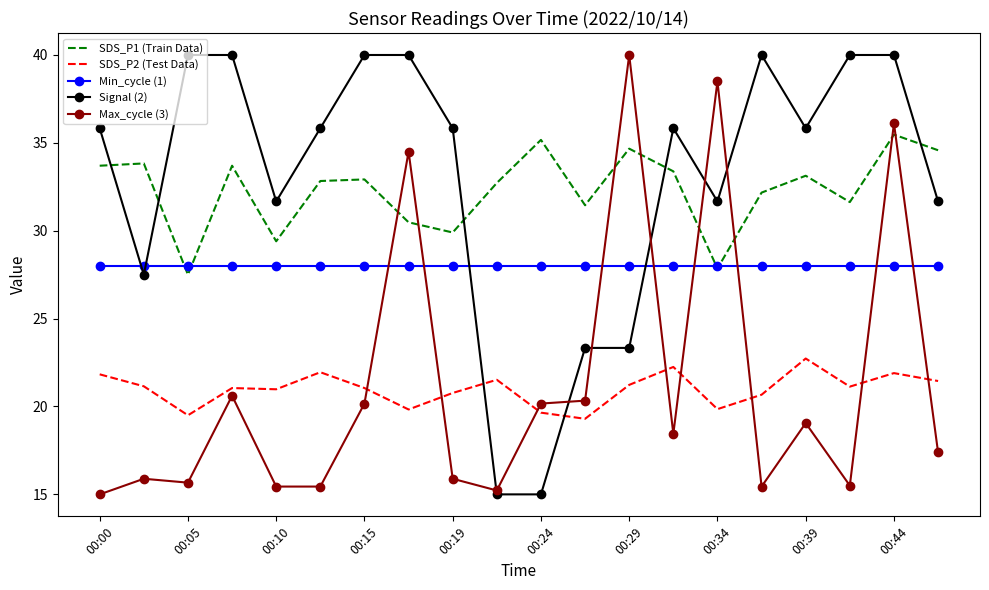

What is the minimum value shown in the chart?

15.0